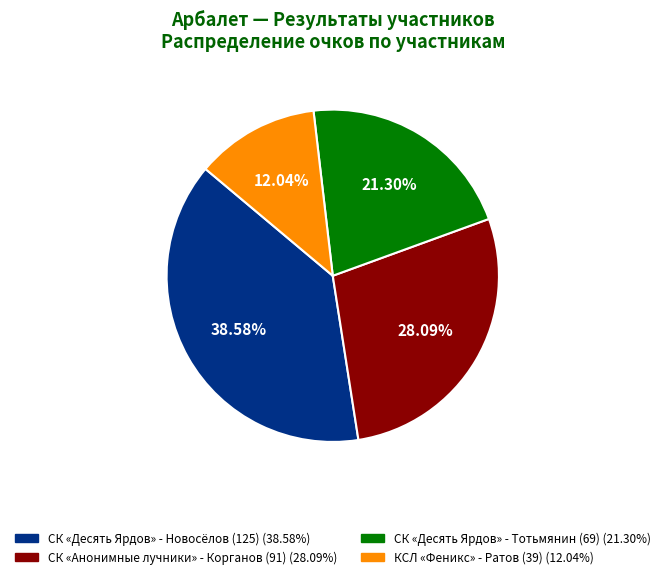

Does any single category account for the majority?

No